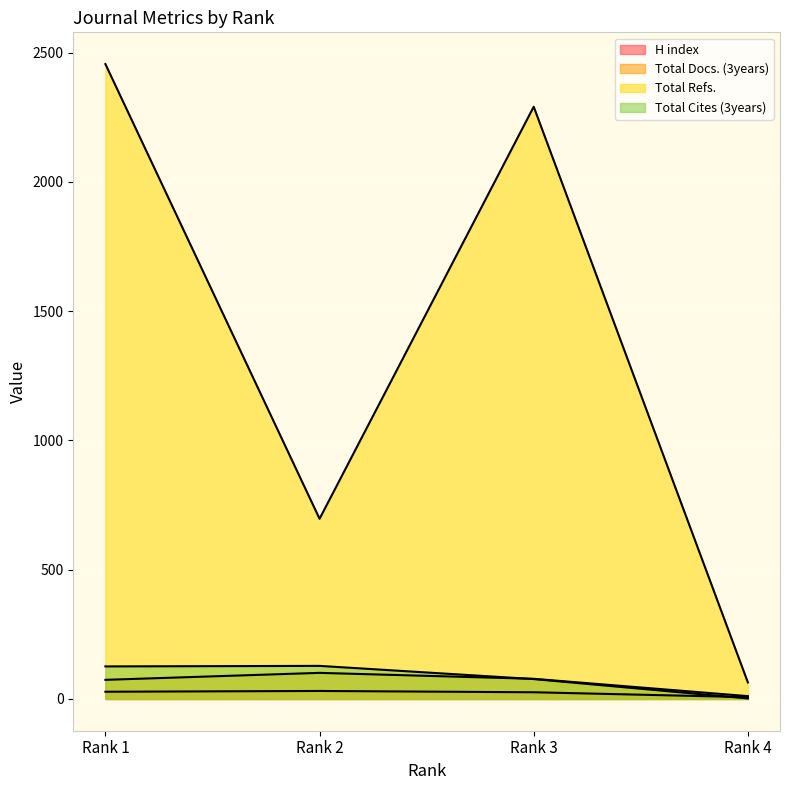

What is the total value across all series at Rank 2?

957